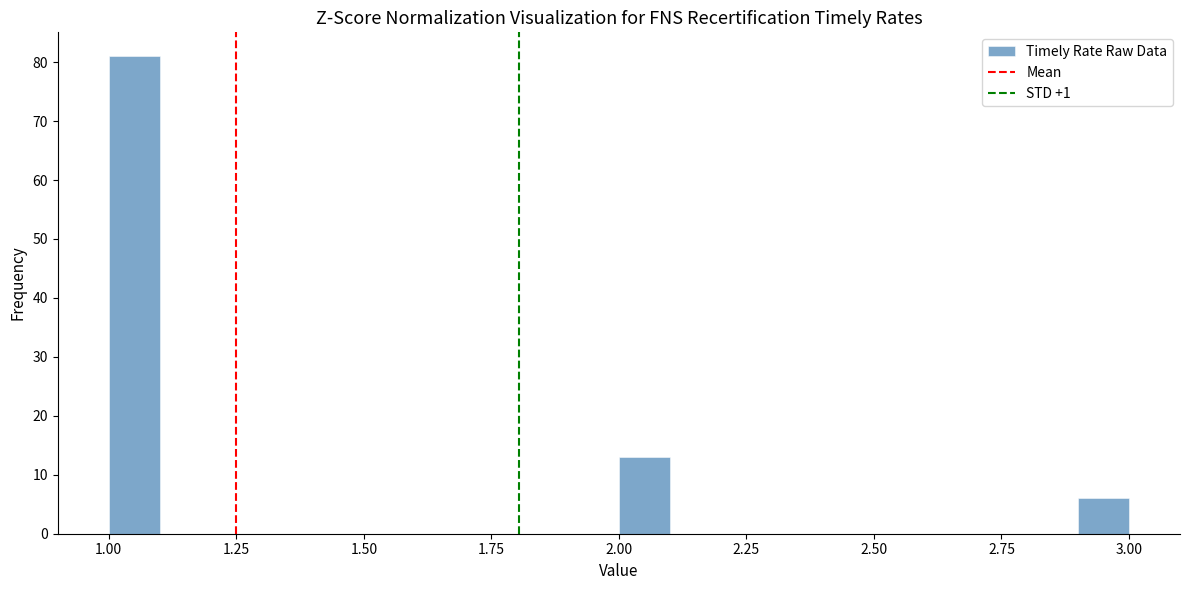

Around what value on the x-axis is the tallest bar? Give the approximate position of its centre, as read against the axis.

1.05